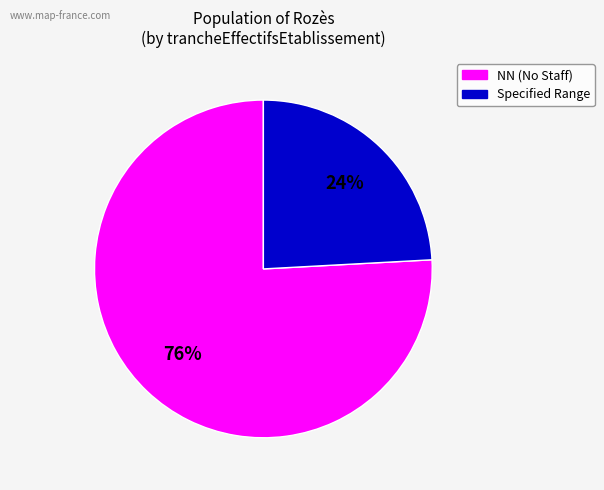

To the nearest percent, what is the average slice percentage?

50%